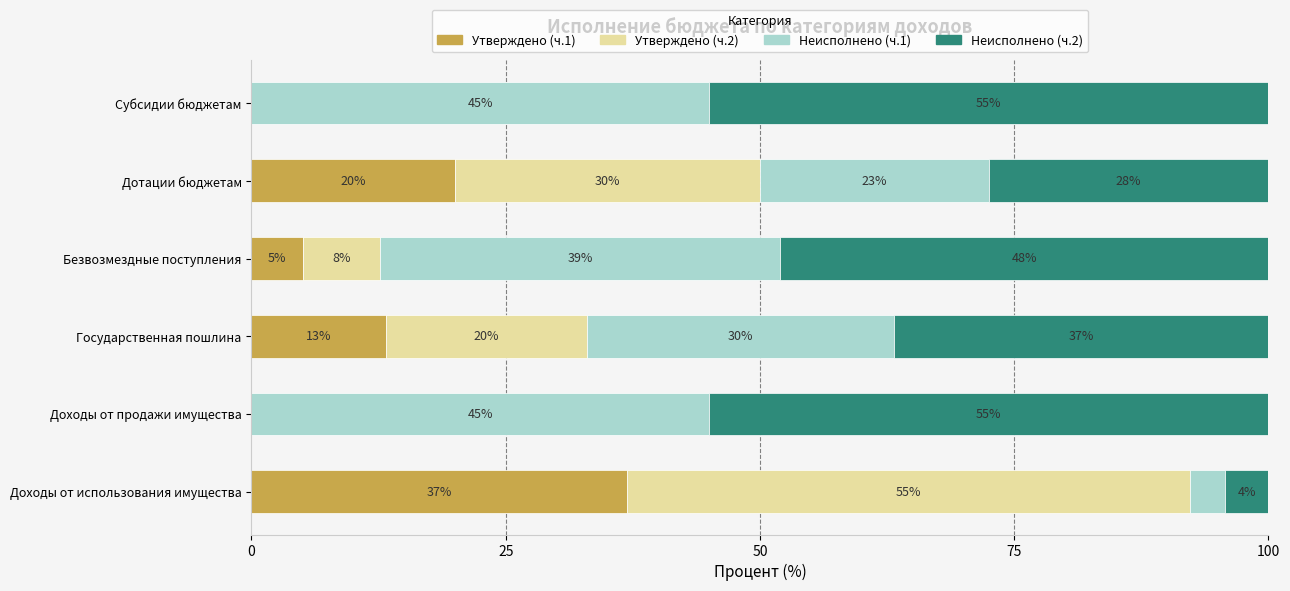

What is the total value across all series at Государственная пошлина?

100.0